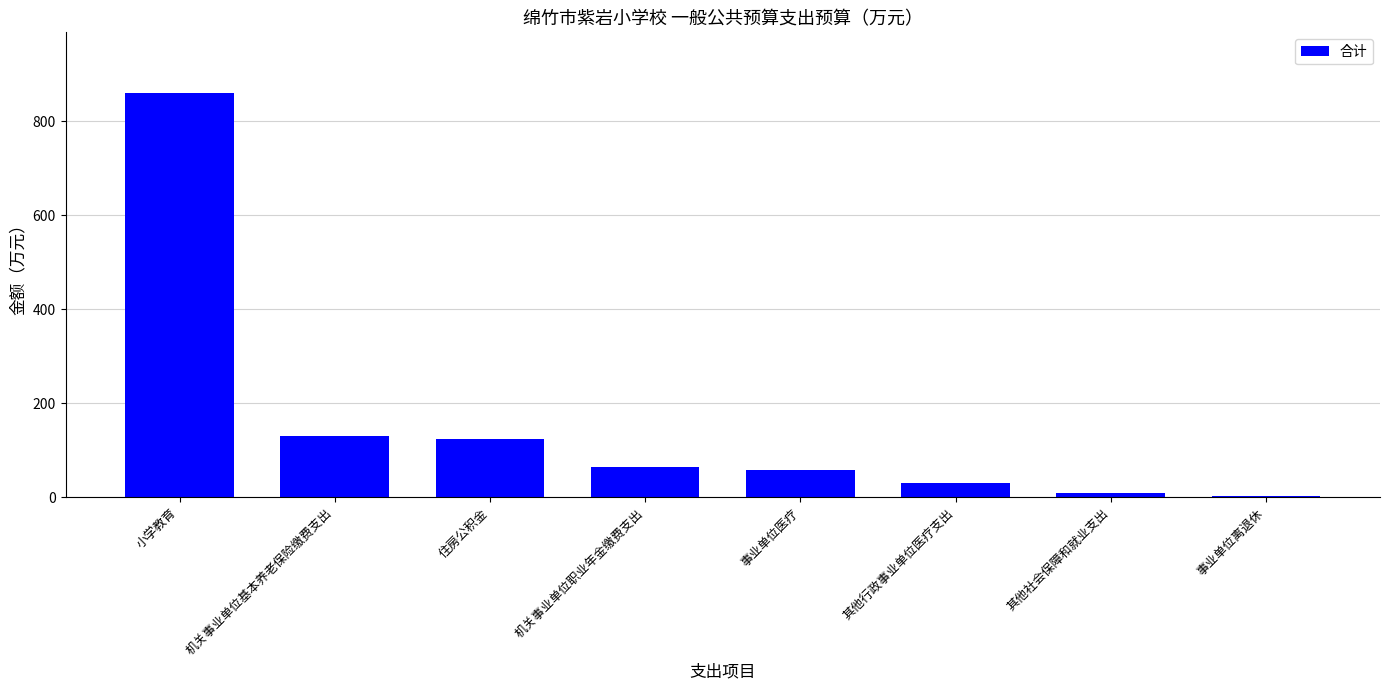

Which has a higher value, 其他行政事业单位医疗支出 or 小学教育?

小学教育